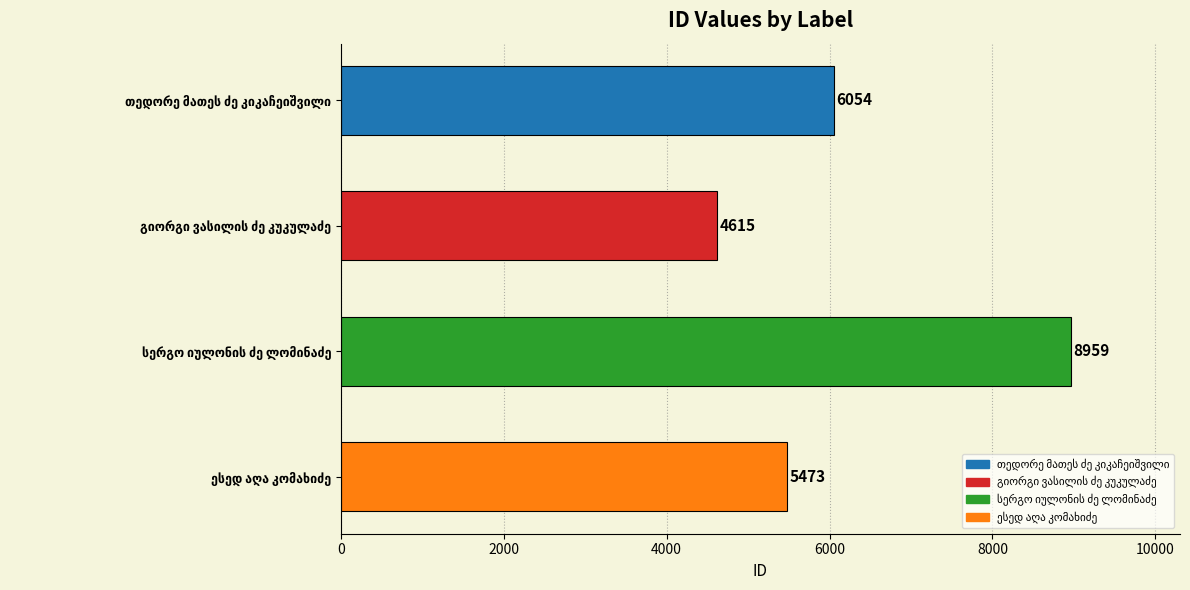

What is the value of the 2nd bar from the top?

4615